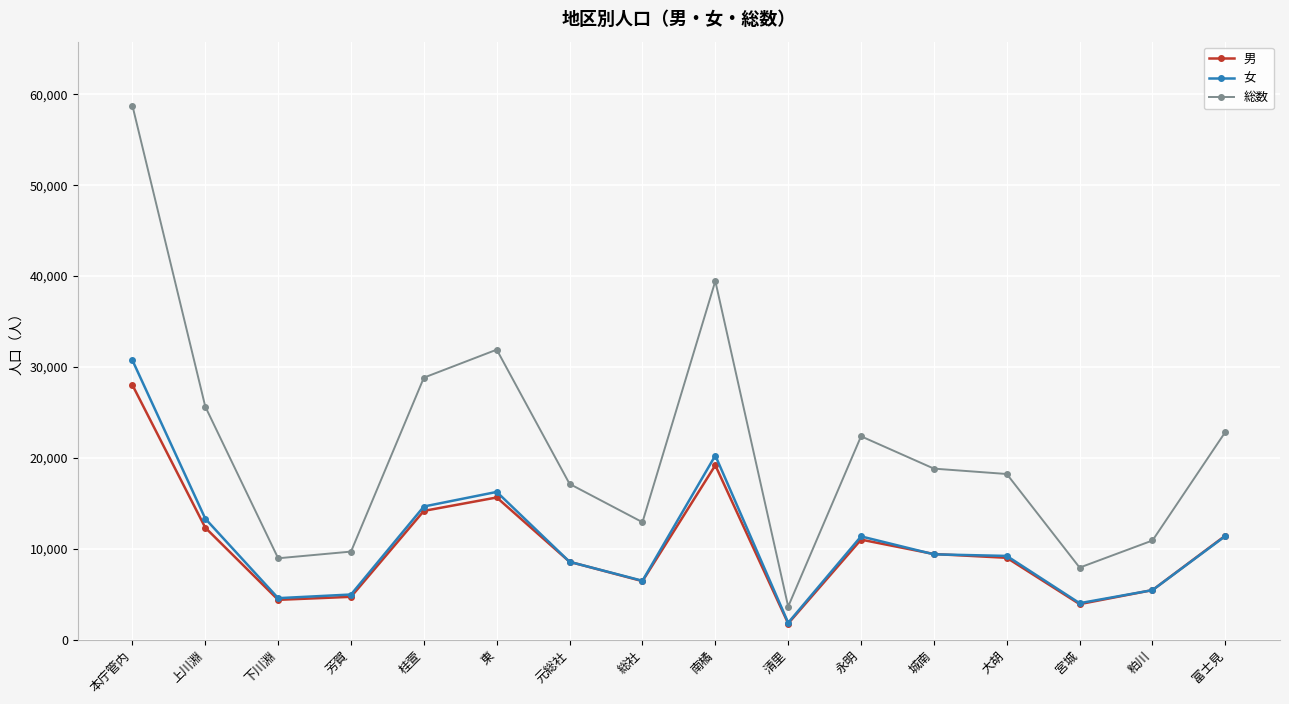

At which category is the sum across all series the highest?

本庁管内